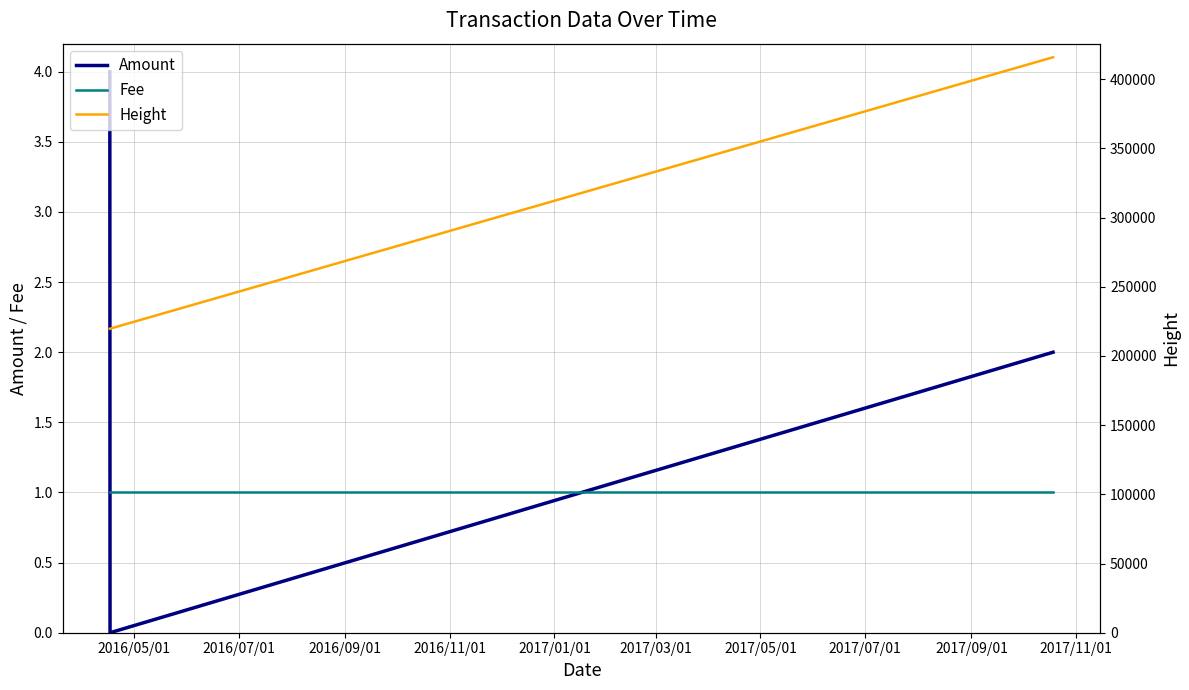

Reading left to right, transcribe all the data shown in this chart.

Amount: 4	0	2
Fee: 1	1	1
Height: 219665	219713	415870